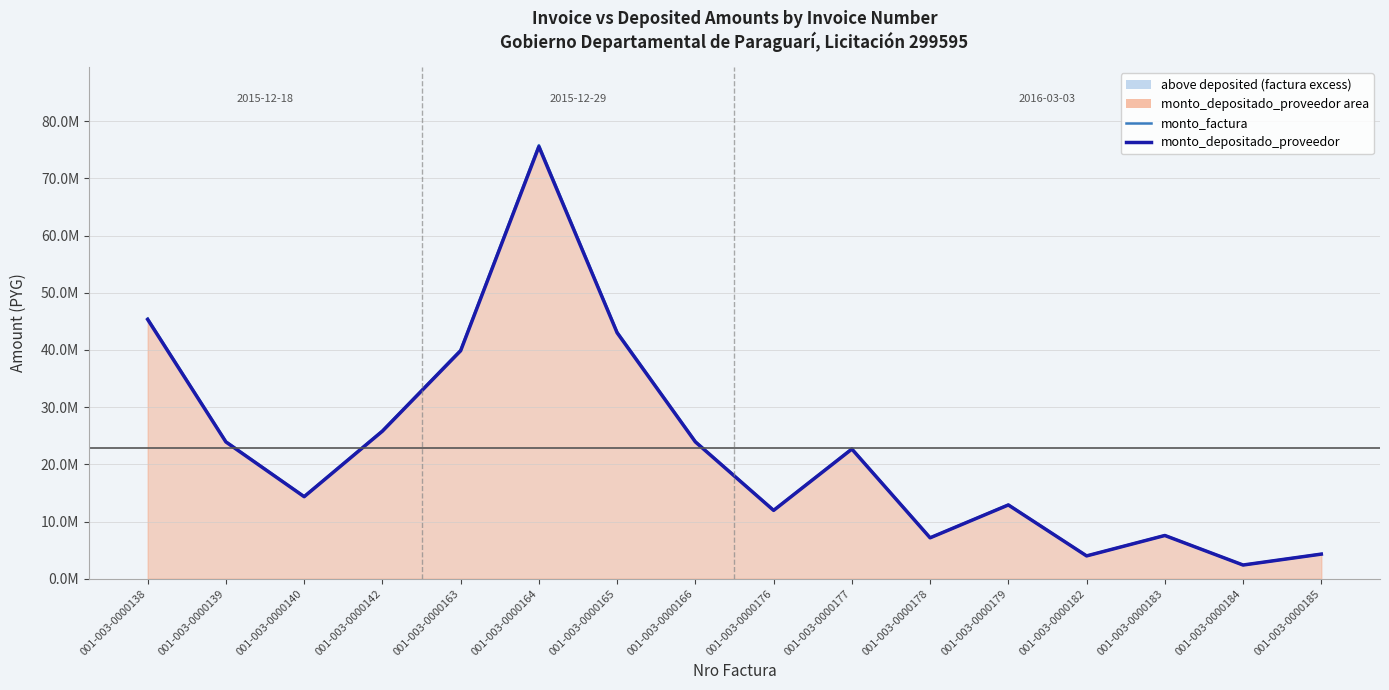

What value does the monto_factura (line) series have at 001-003-0000179, to the nearest 100?

12942400